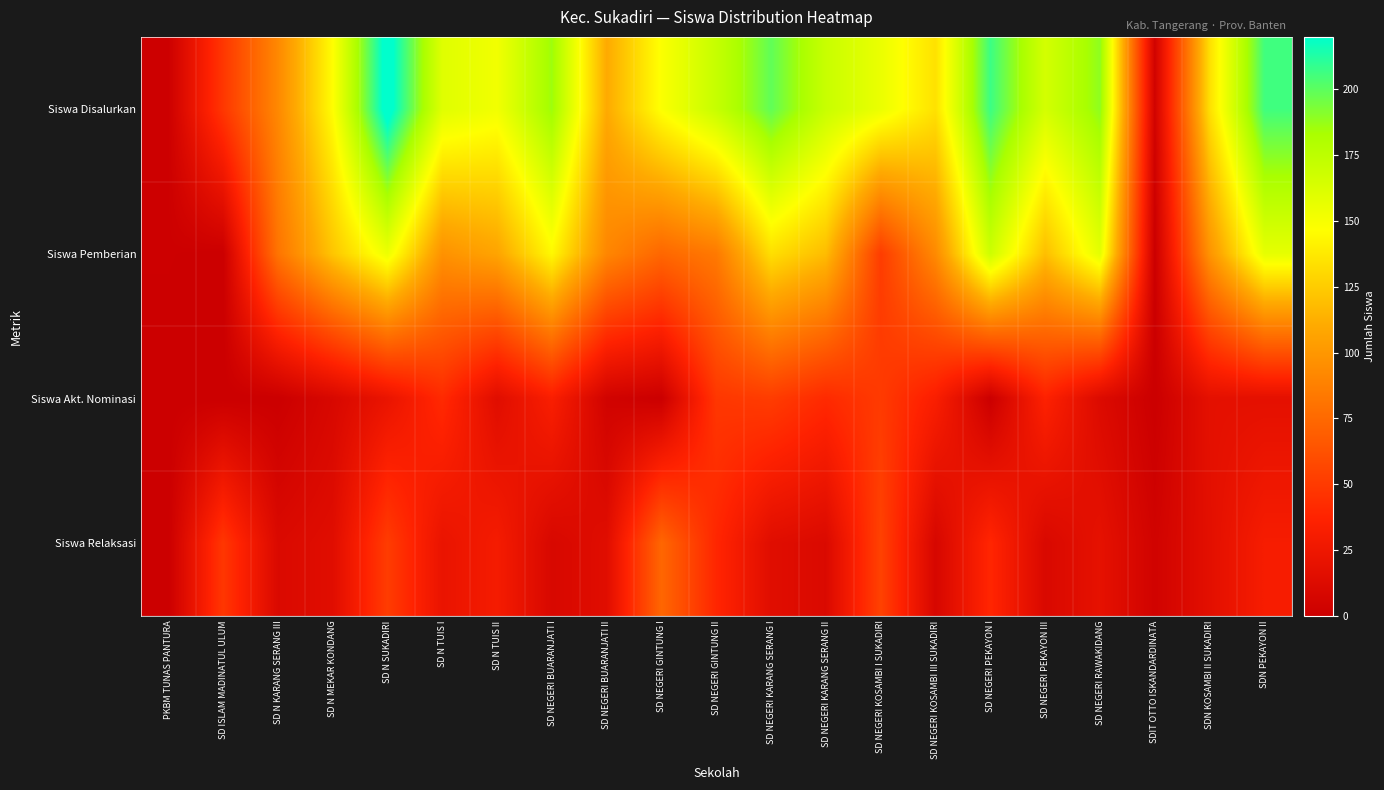

Between SD NEGERI RAWAKIDANG and SD N TUIS I, which is larger?

SD NEGERI RAWAKIDANG